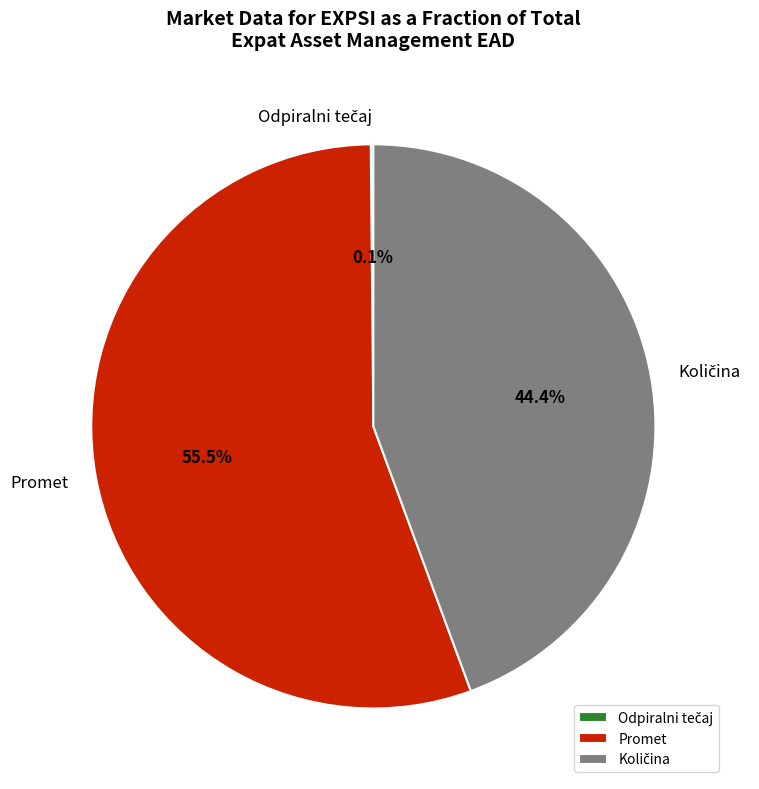

What percentage is NOT represented by Promet?

44.5%